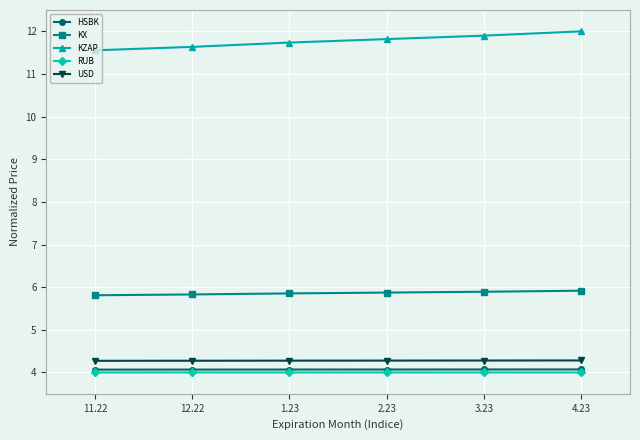

True or false: RUB and USD intersect in this chart.

False